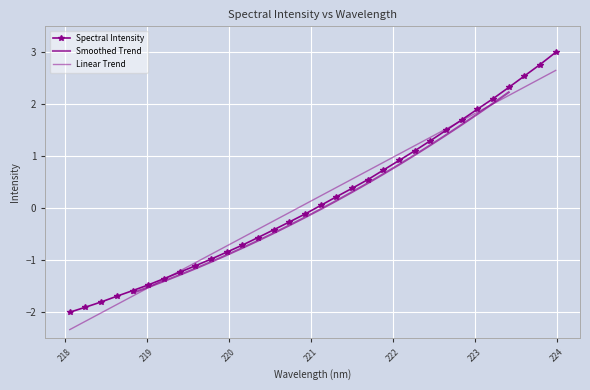

What is the value of the 7th point from the left?

-1.4